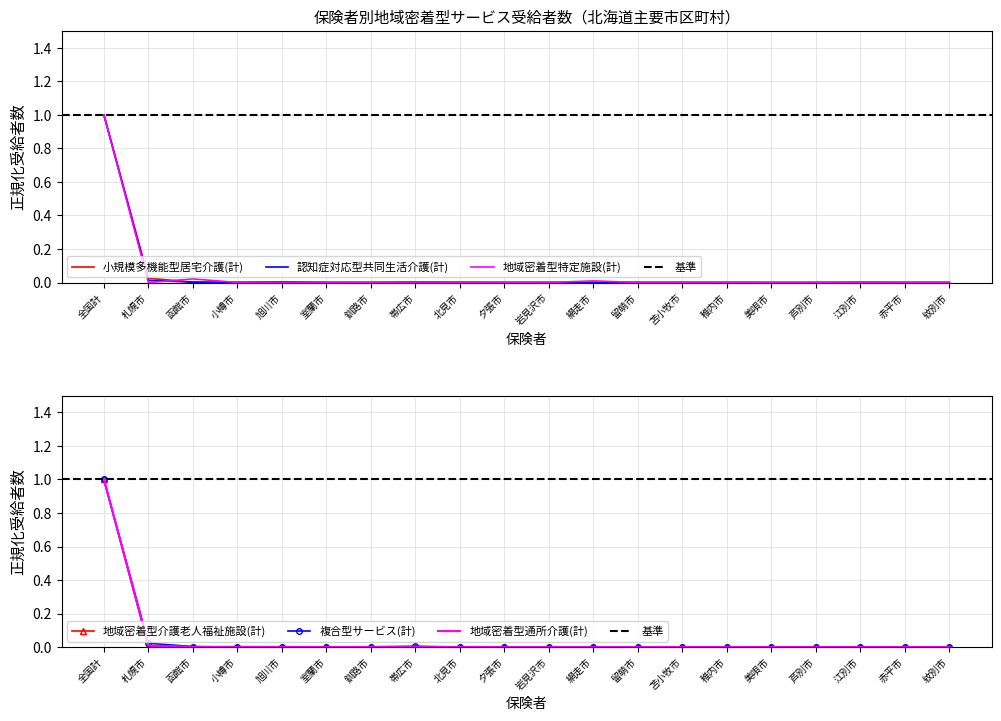

What is the label of the 11th point from the right?

夕張市